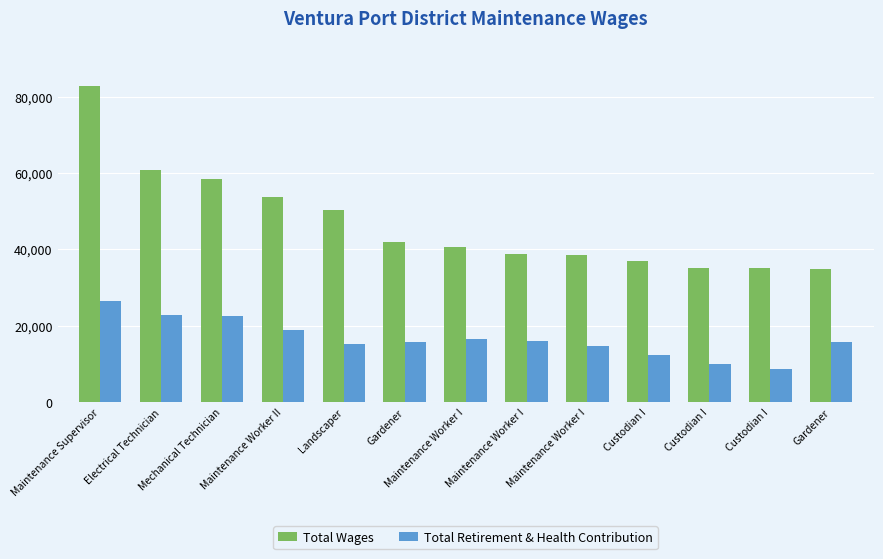

Rank the series by their maximum value, from lowest to highest.

Total Retirement & Health Contribution, Total Wages